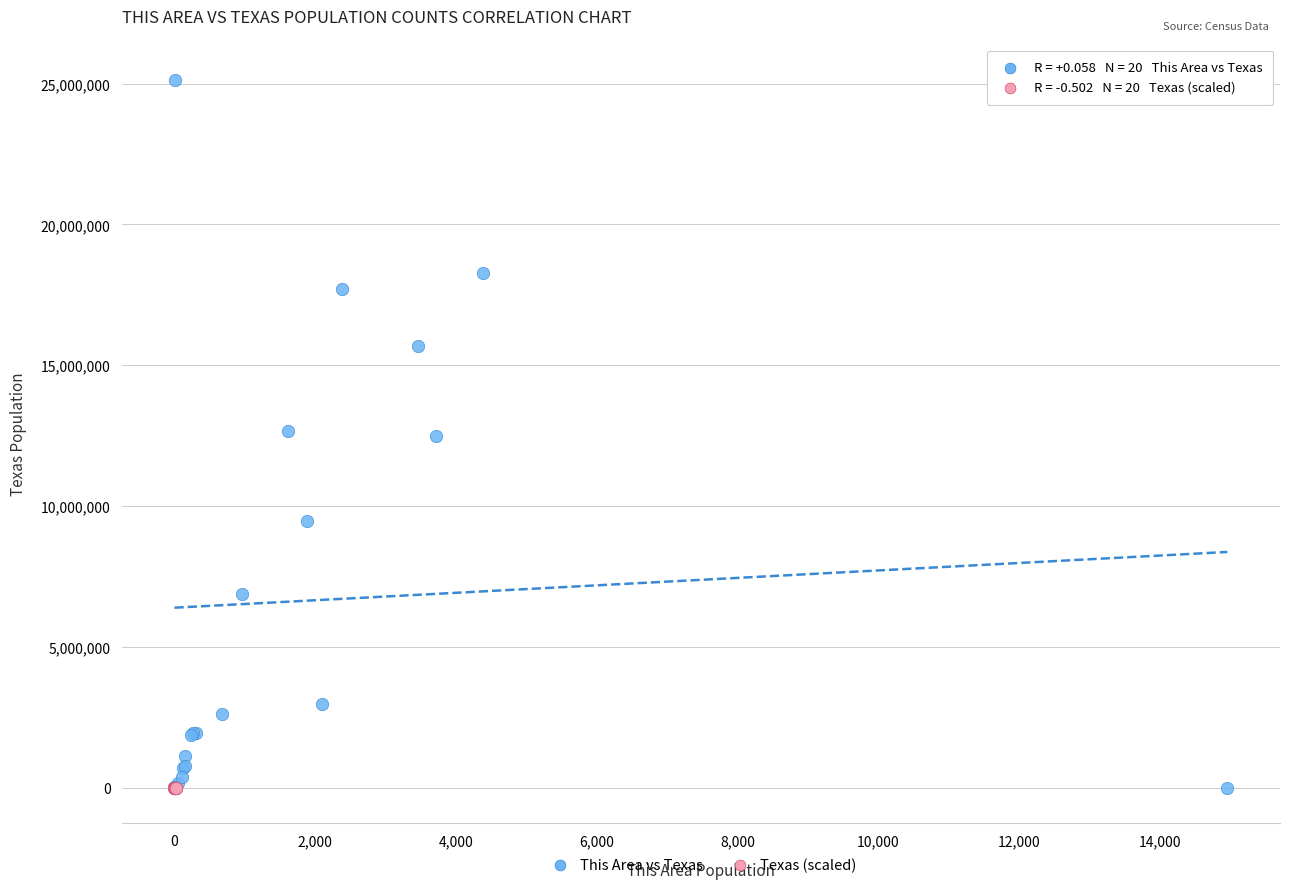

Which series has the widest spread of Y values?

This Area vs Texas